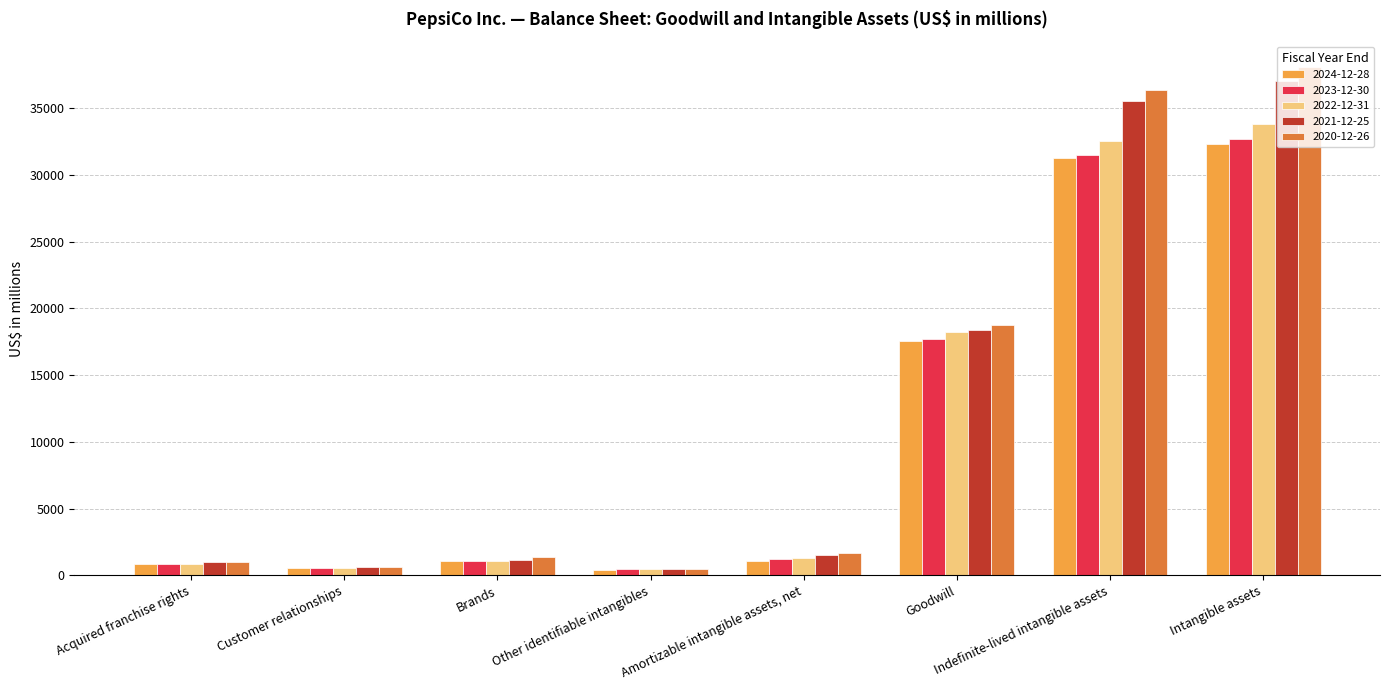

What is the highest value of the 2021-12-25 series?

37046